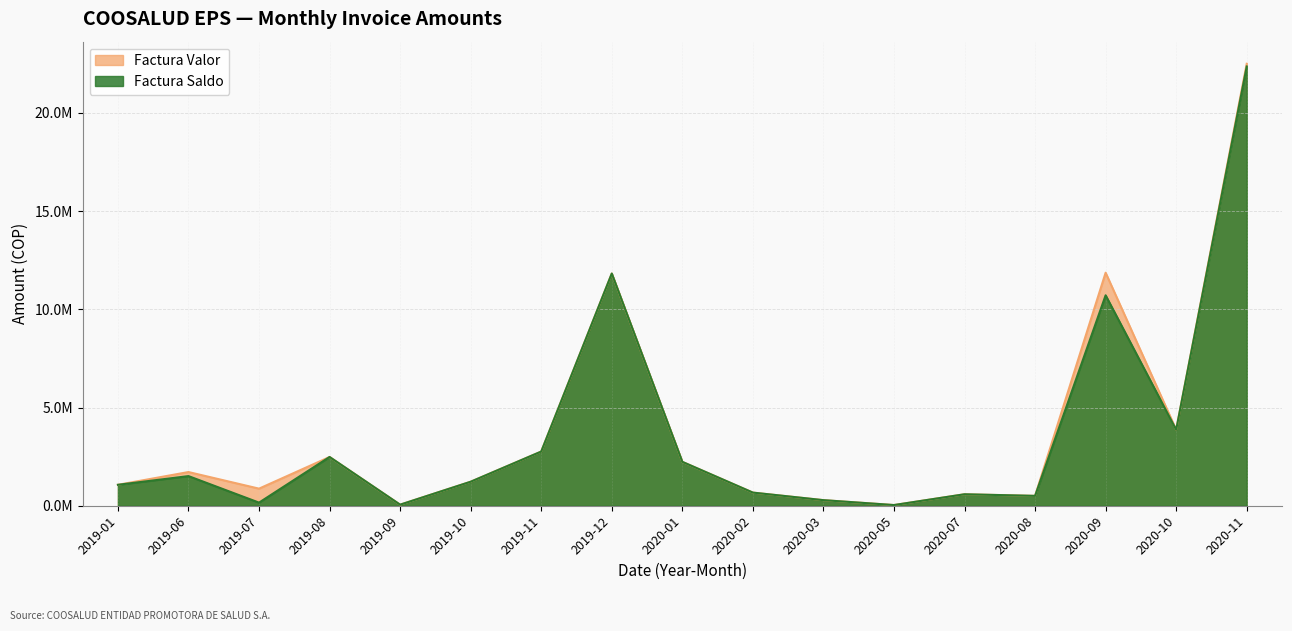

Reading left to right, what are all the values shown in this chart?

Factura Valor: 2019-01=1066092	2019-06=1715515	2019-07=870400	2019-08=2482749	2019-09=54400	2019-10=1222989	2019-11=2759216	2019-12=11822504	2020-01=2235281	2020-02=669227	2020-03=284505	2020-05=35100	2020-07=584583	2020-08=502764	2020-09=11864325	2020-10=3868349	2020-11=22502728
Factura Saldo: 2019-01=1066092	2019-06=1509615	2019-07=158400	2019-08=2482749	2019-09=54400	2019-10=1222989	2019-11=2759216	2019-12=11822504	2020-01=2235281	2020-02=669227	2020-03=284505	2020-05=35100	2020-07=584583	2020-08=502764	2020-09=10714336	2020-10=3868349	2020-11=22364628